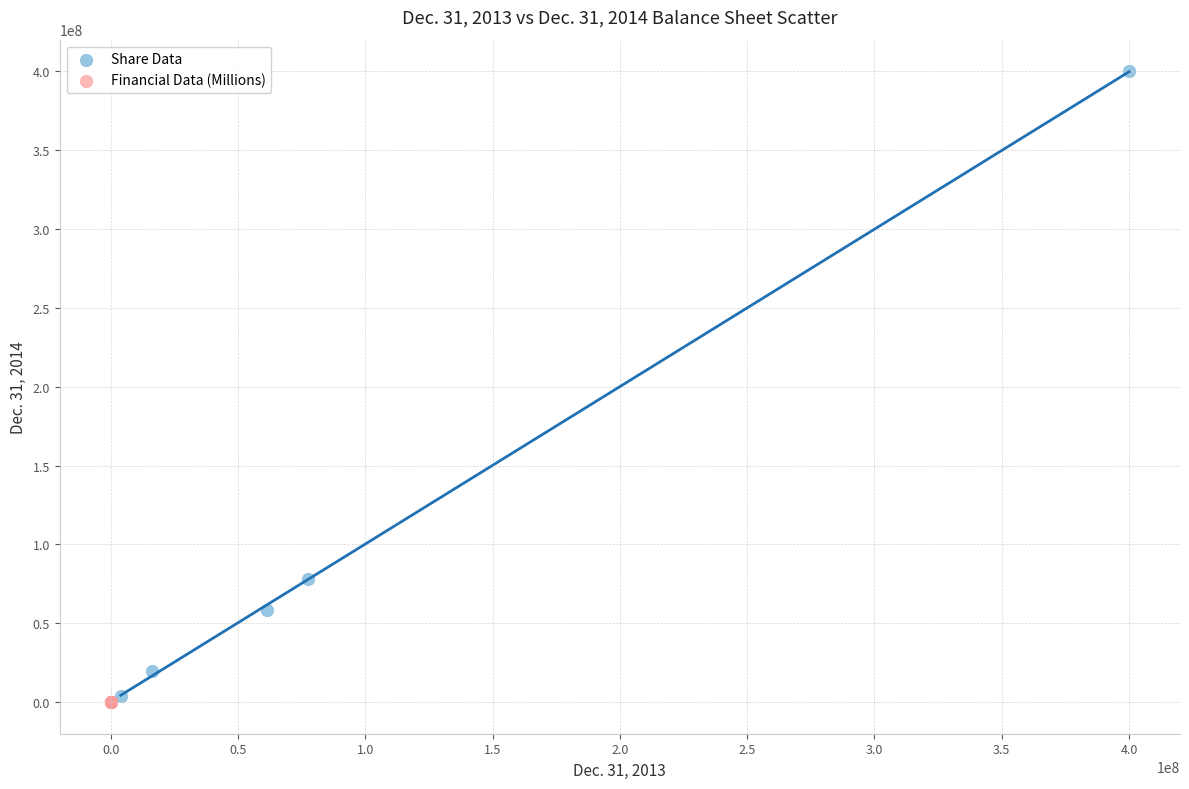

What are all the series names shown in the legend?

Share Data, Financial Data (Millions)